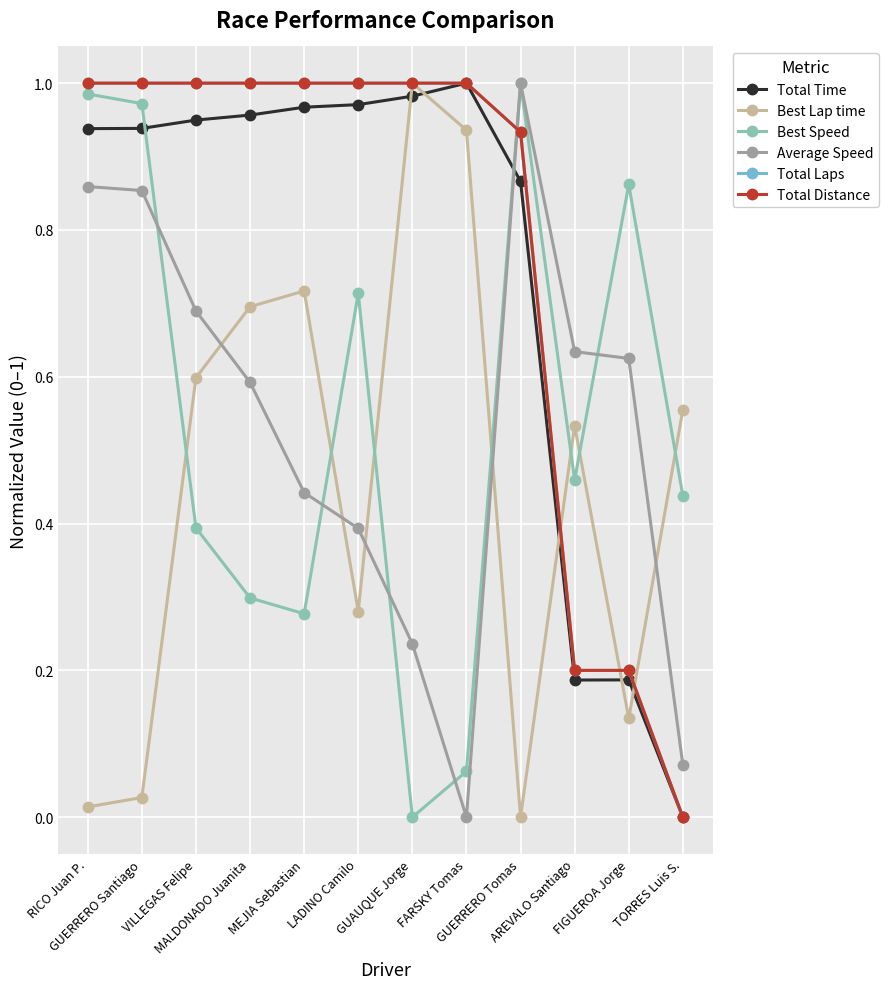

Does the chart have visible grid lines?

Yes